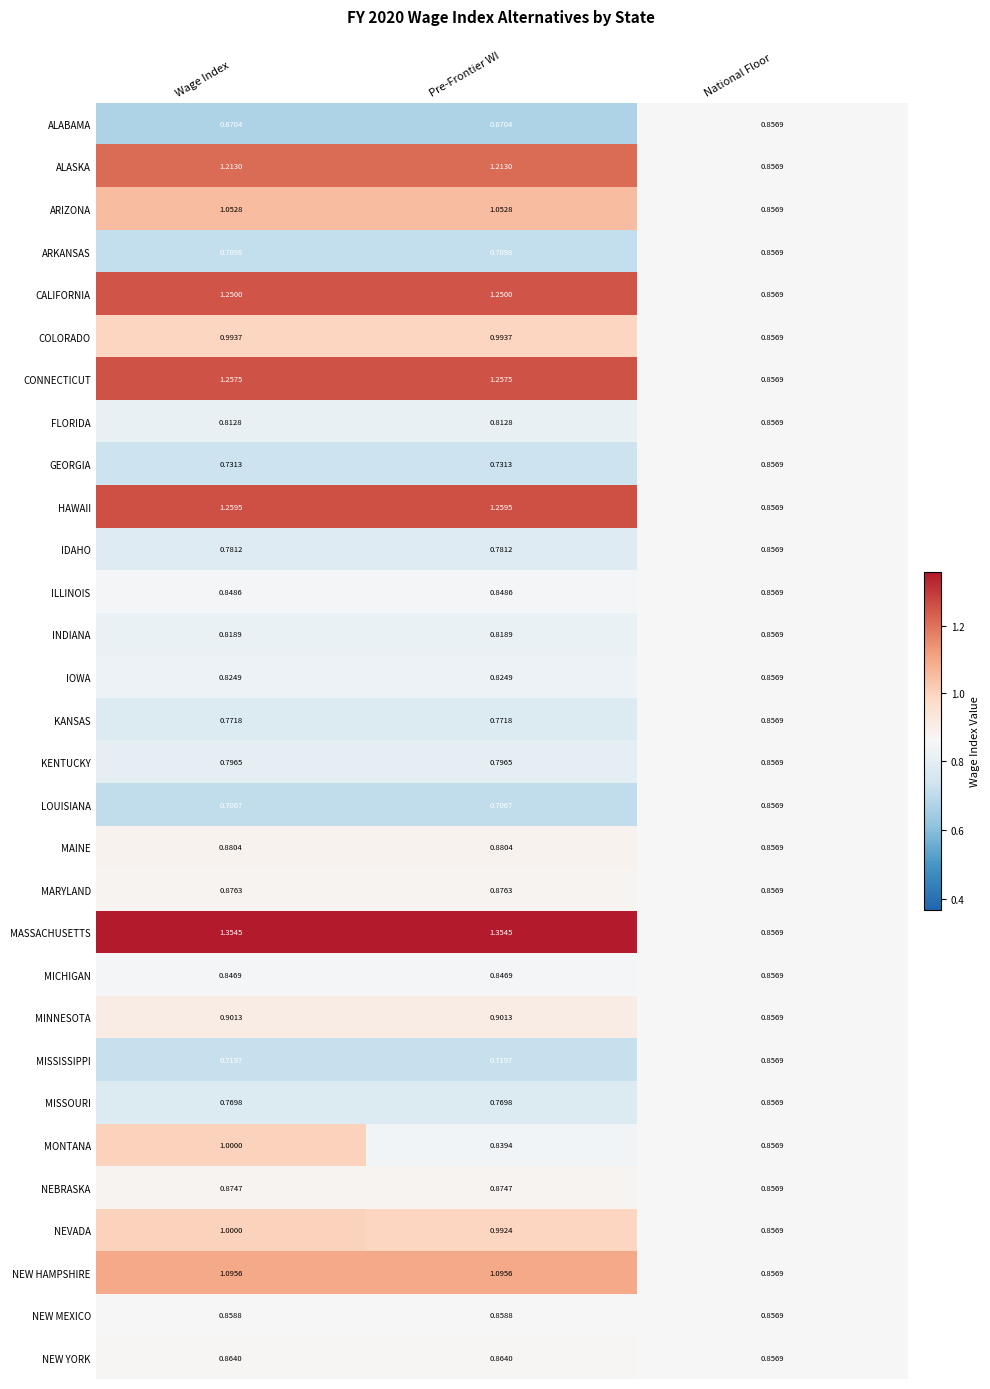

Which series has the largest range (max minus min)?

MASSACHUSETTS